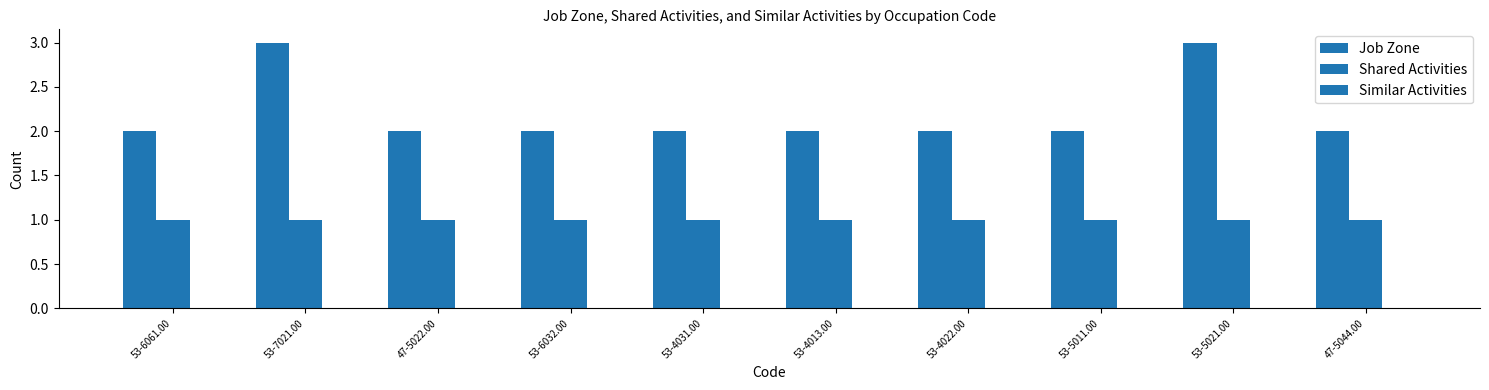

What position from the right is 53-5011.00?

3